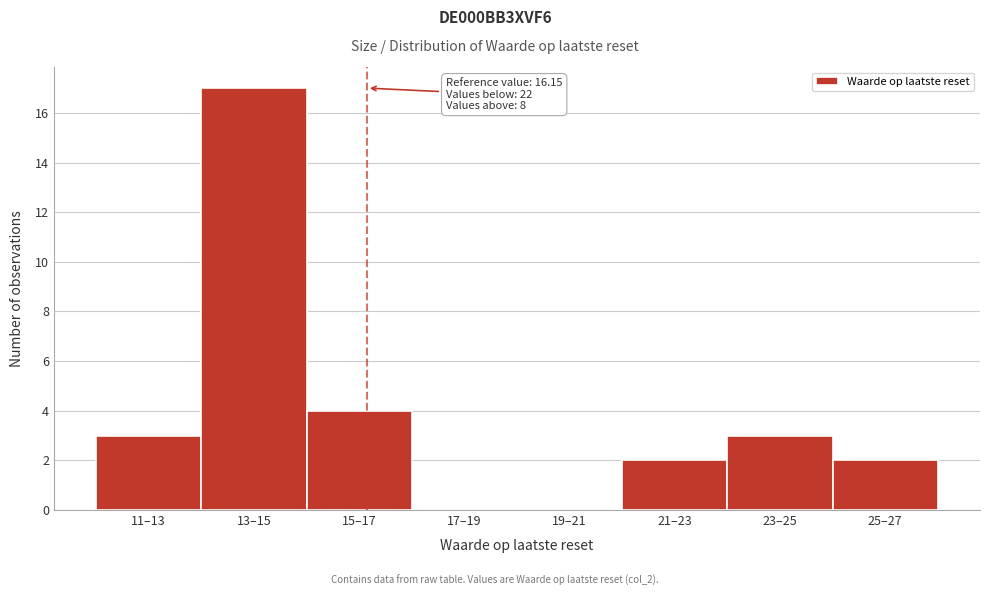

What is the sum of all values?

31